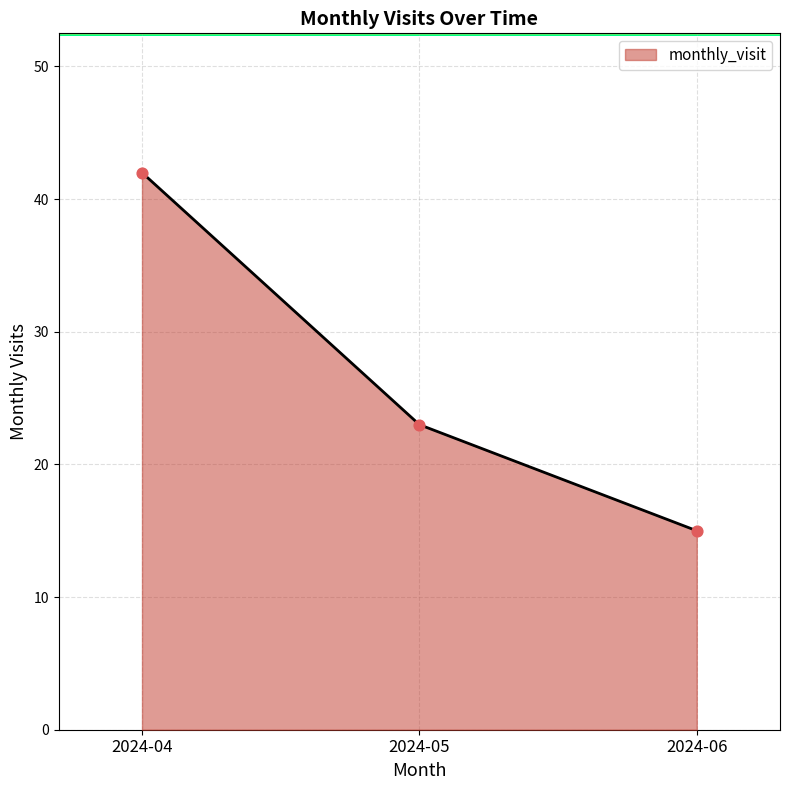

Approximately how many times larger is the value at 2024-06 compared to 2024-04?

0.4